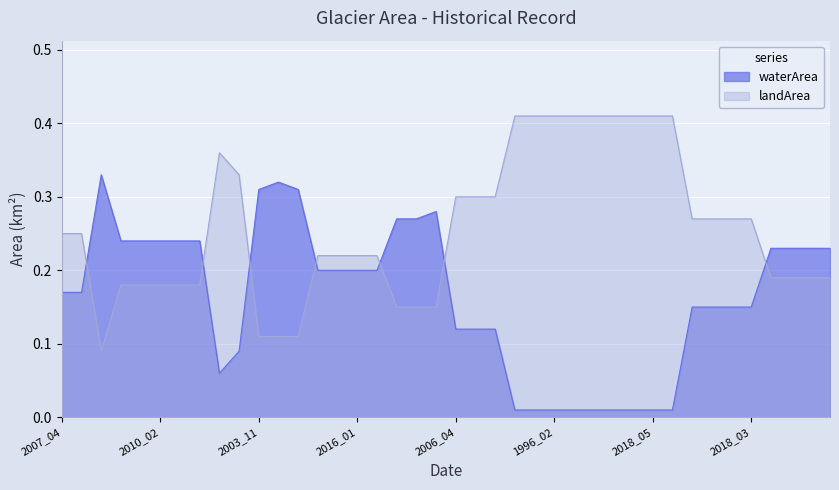

Reading left to right, extract all data points from this chart.

waterArea: 0.2	0.2	0.3	0.2	0.2	0.2	0.2	0.2	0.1	0.1	0.3	0.3	0.3	0.2	0.2	0.2	0.2	0.3	0.3	0.3	0.1	0.1	0.1	0.0	0.0	0.0	0.0	0.0	0.0	0.0	0.0	0.0	0.1	0.1	0.1	0.1	0.2	0.2	0.2	0.2
landArea: 0.2	0.2	0.1	0.2	0.2	0.2	0.2	0.2	0.4	0.3	0.1	0.1	0.1	0.2	0.2	0.2	0.2	0.1	0.1	0.1	0.3	0.3	0.3	0.4	0.4	0.4	0.4	0.4	0.4	0.4	0.4	0.4	0.3	0.3	0.3	0.3	0.2	0.2	0.2	0.2